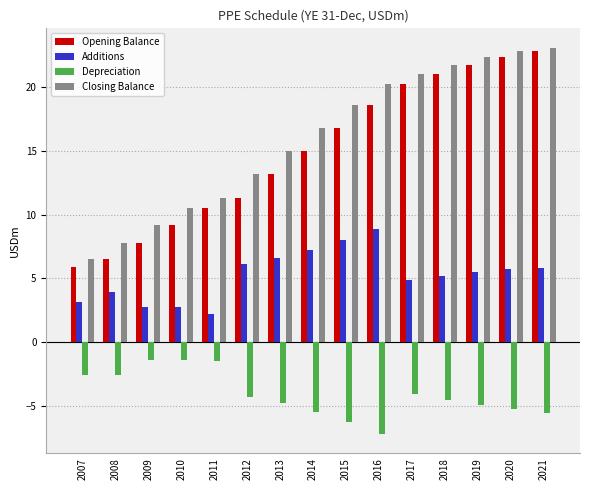

What is the difference between the Closing Balance values at 2018 and 2014?

5.0